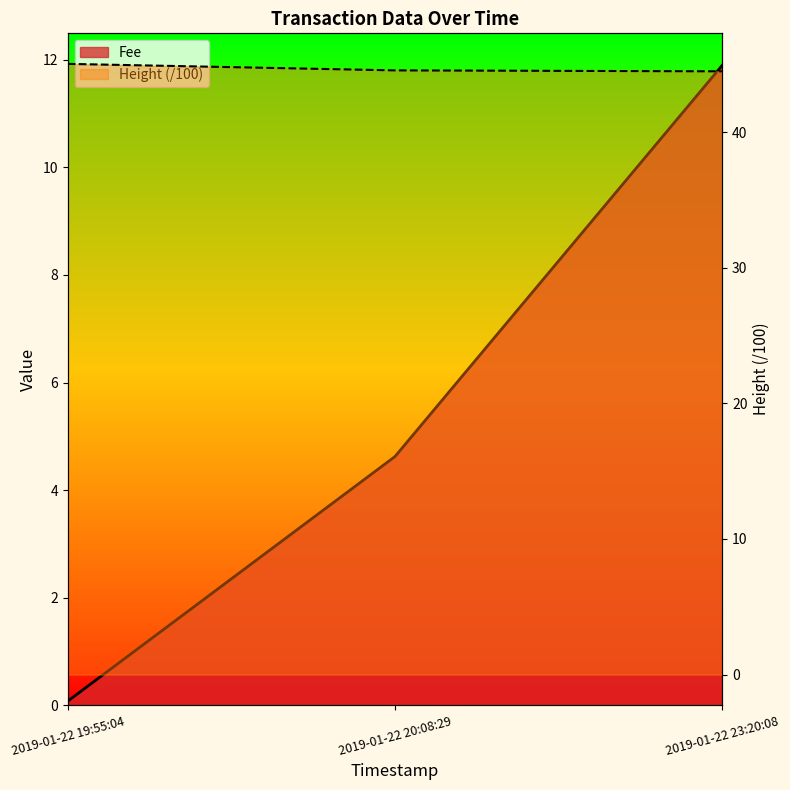

Is the value of Fee at 2019-01-22 19:55:04 greater than the value of Height at 2019-01-22 19:55:04?

No